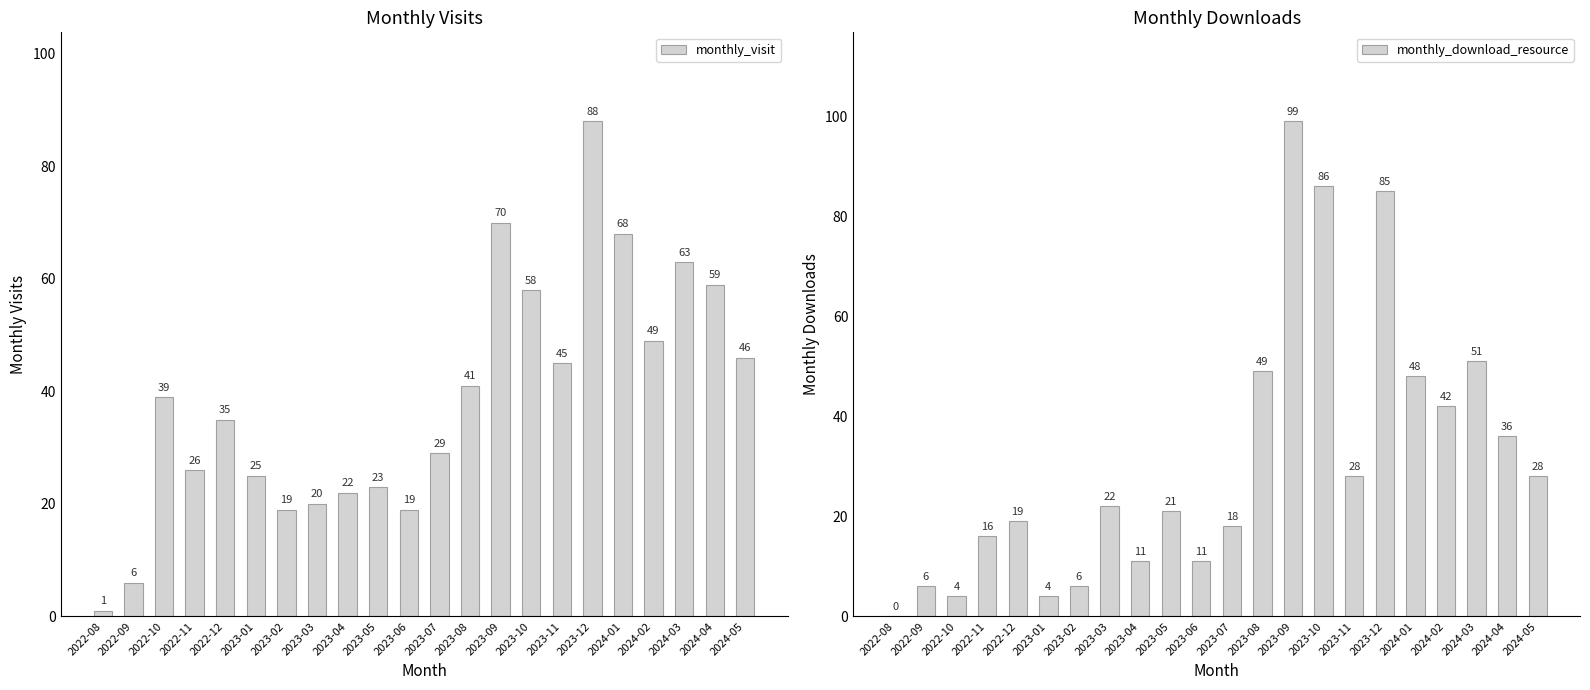

List the series in order of their overall mean, highest first.

monthly_visit, monthly_download_resource